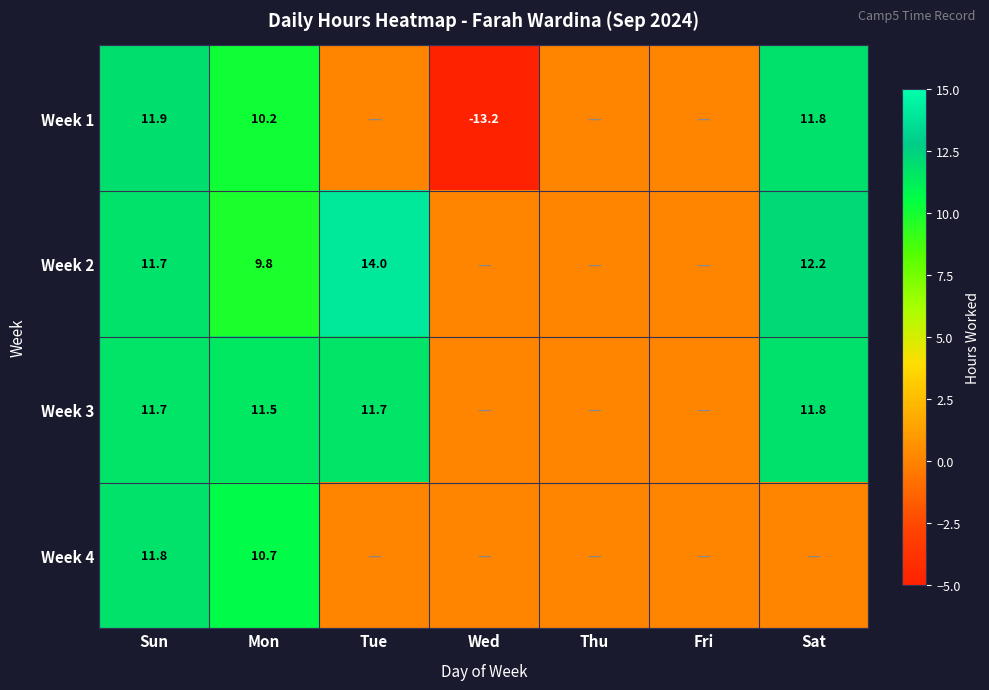

What is the spread (max minus min) of values at Sat?

12.2